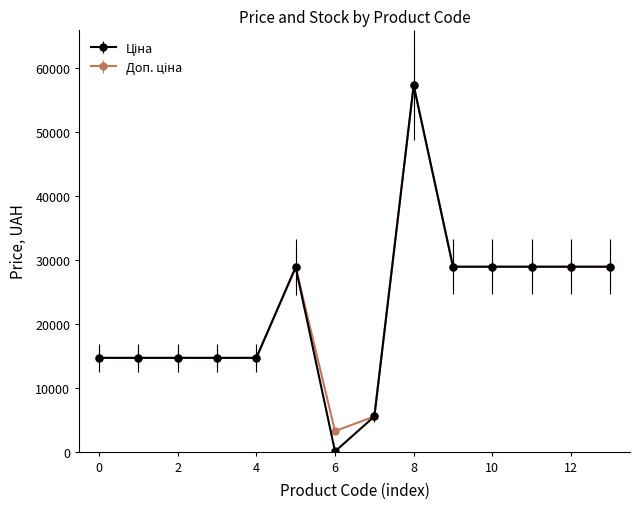

What is the maximum value shown in the chart?

57235.5